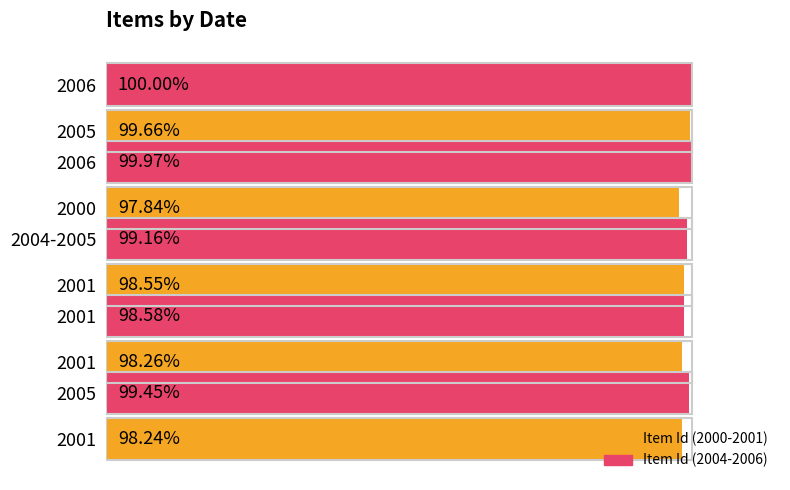

Which series has the largest range (max minus min)?

Item Id (2000-2001)